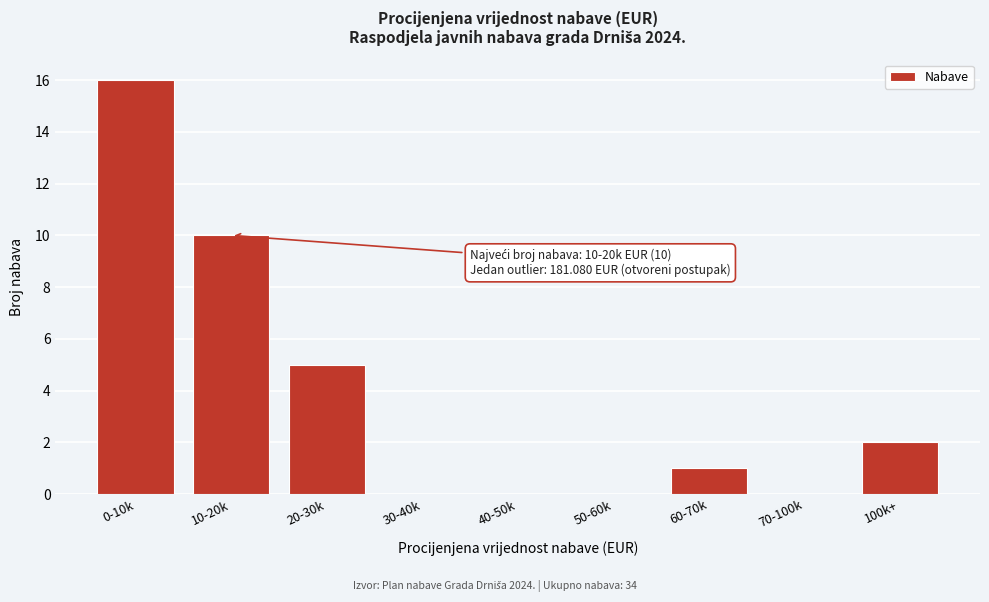

Reading left to right, list all the values displayed in this chart.

0-10k=16	10-20k=10	20-30k=5	30-40k=0	40-50k=0	50-60k=0	60-70k=1	70-100k=0	100k+=2